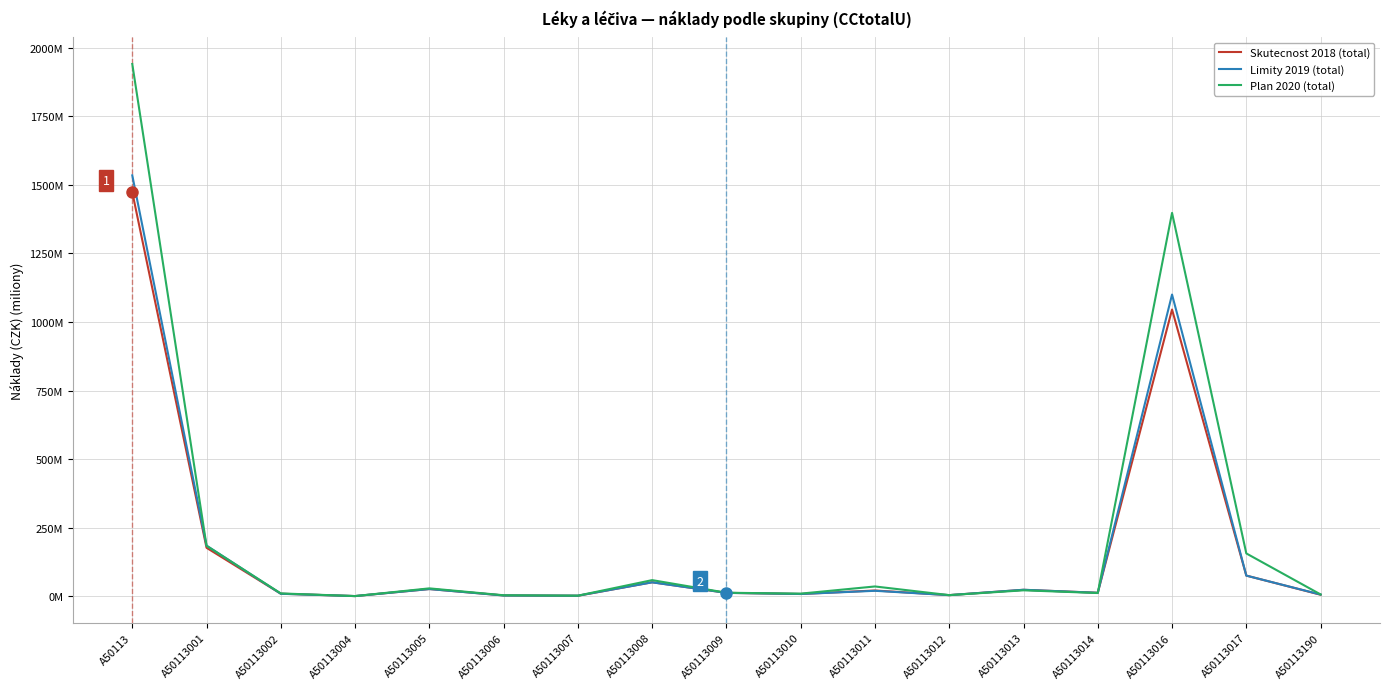

Is this an area chart (filled region under the line)?

No